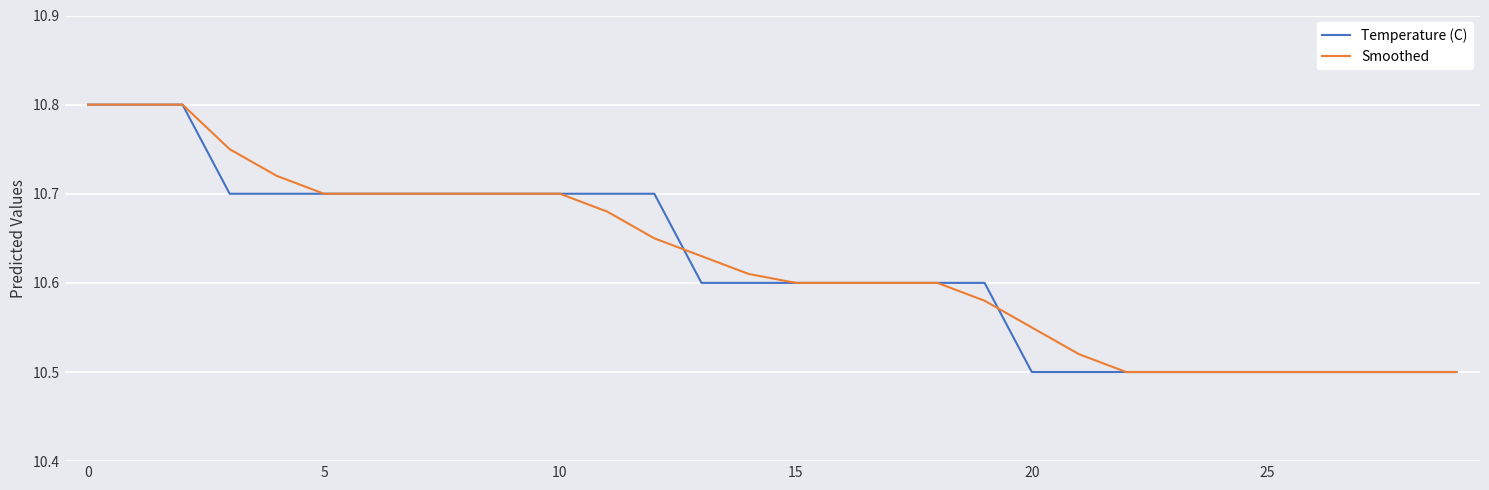

What is the total value across all series at 5?

21.4